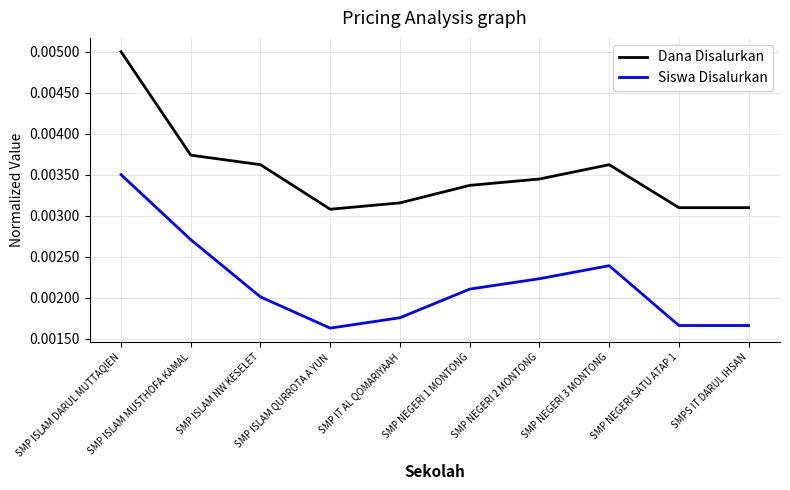

Which series has the largest range (max minus min)?

Dana Disalurkan